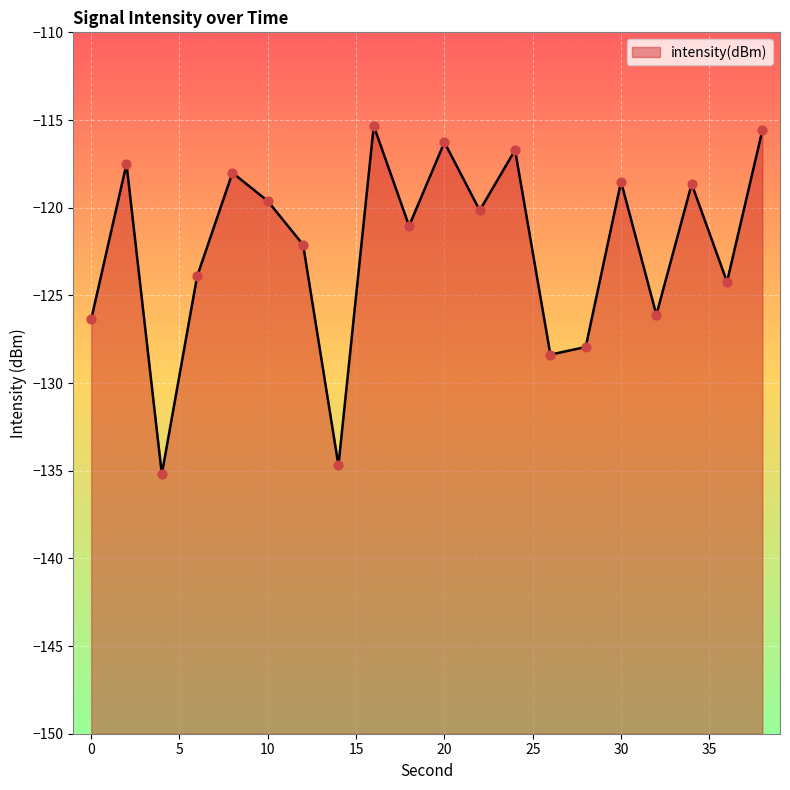

What is the change in value from 12 to 26?

-6.3